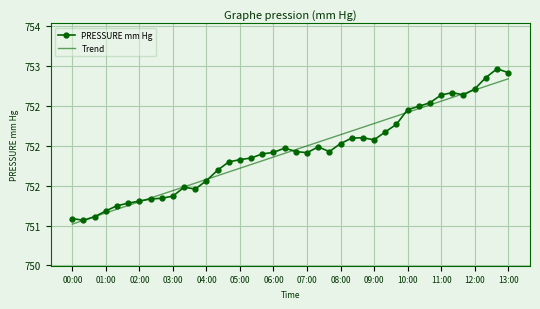

What are all the series names shown in the legend?

PRESSURE mm Hg, Trend